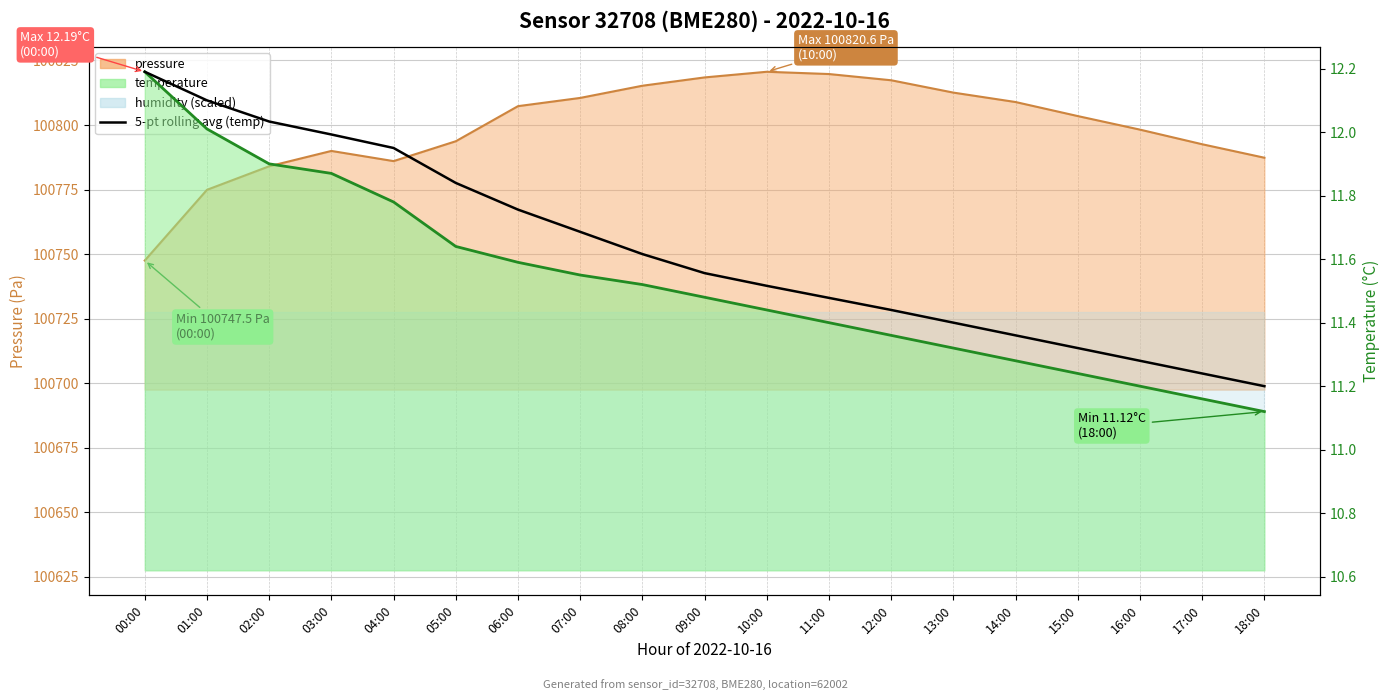

What is the ratio of the value at 07:00 to the value at 11:00?

1.0